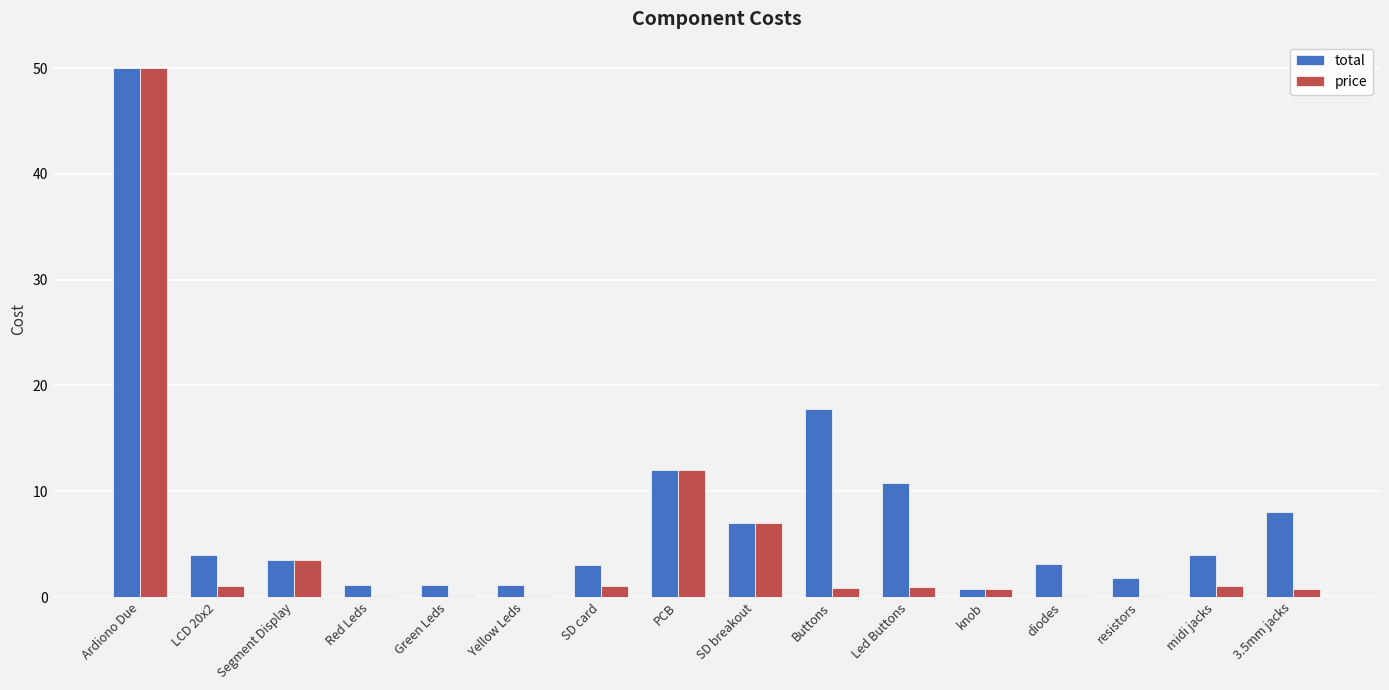

What is the total value across all series at SD breakout?

14.0